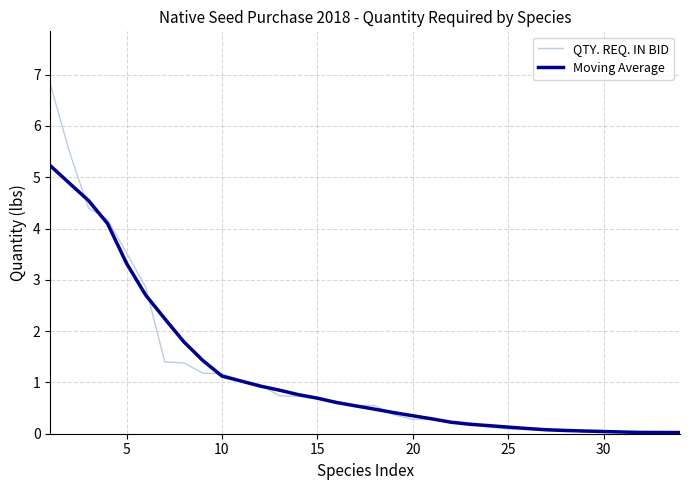

Which series has the widest spread of values?

QTY. REQ. IN BID